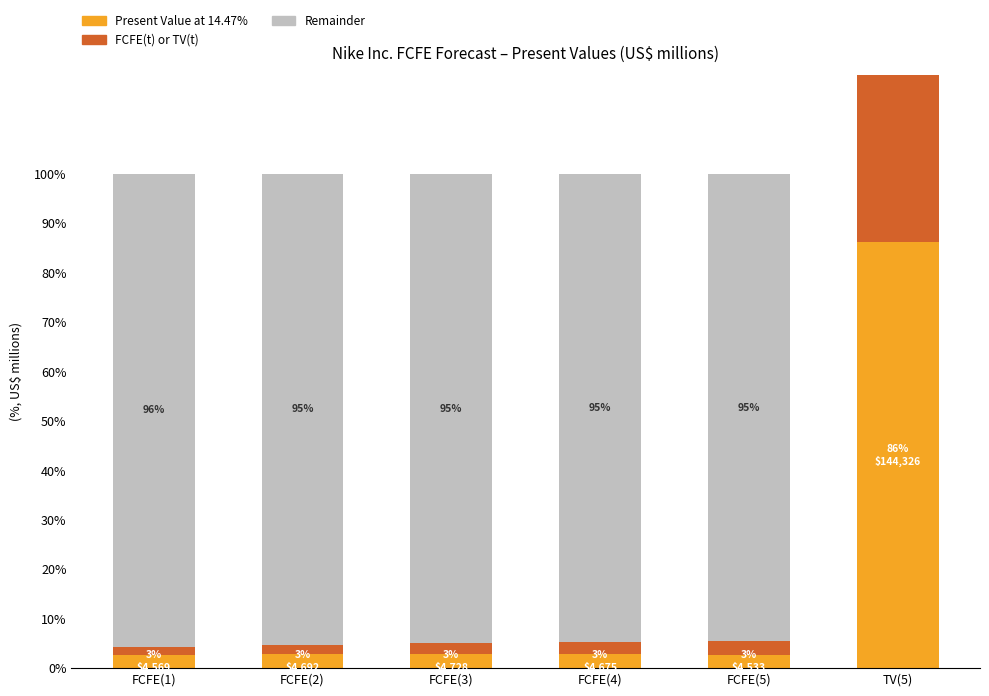

What is the difference between the Remainder values at FCFE(2) and FCFE(4)?

0.6